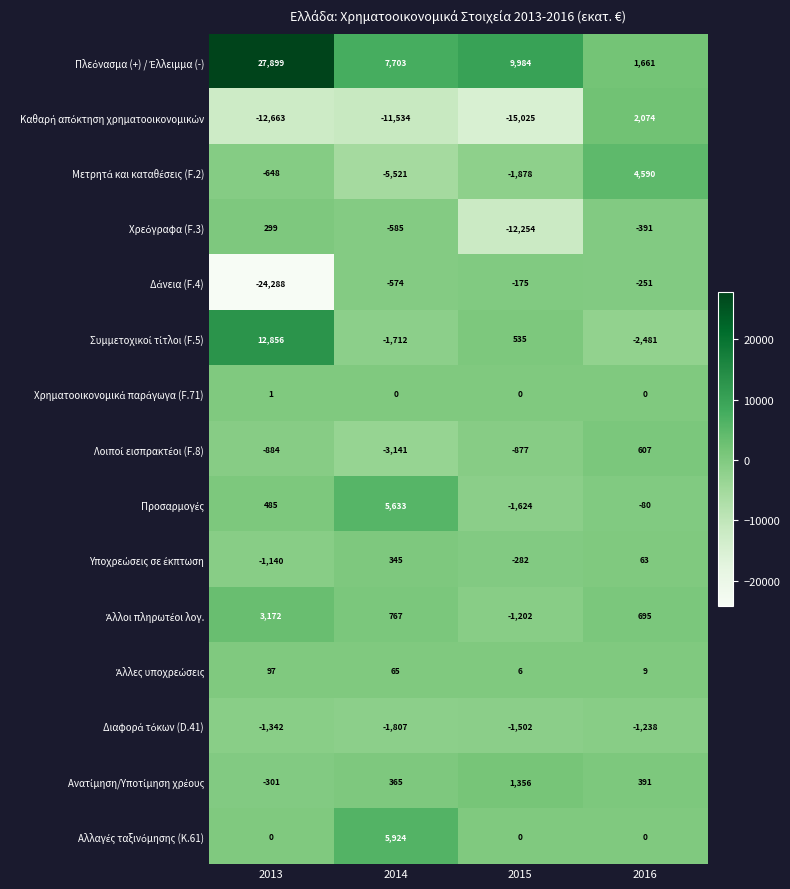

At which category is the sum across all series the highest?

2016